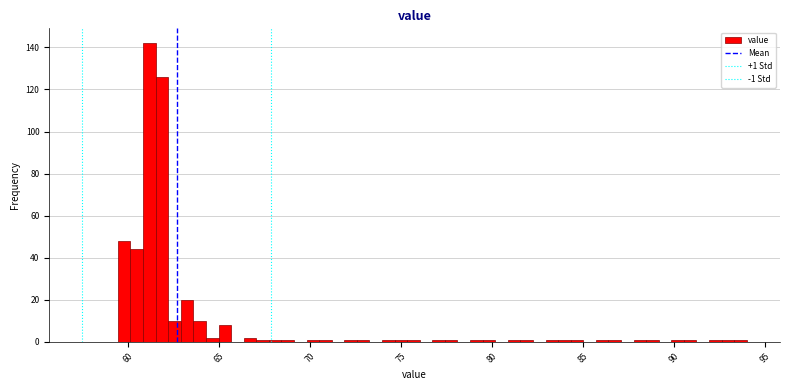

Read against the x-axis, roughly where is the centre of the tallest bar?

61.0